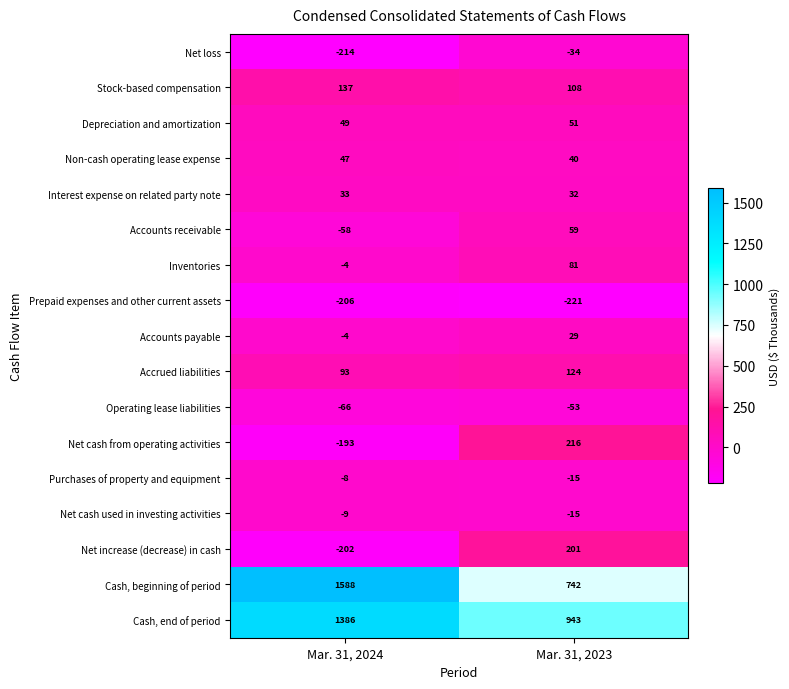

Is the value of Net loss at Mar. 31, 2024 greater than the value of Cash, end of period at Mar. 31, 2024?

No